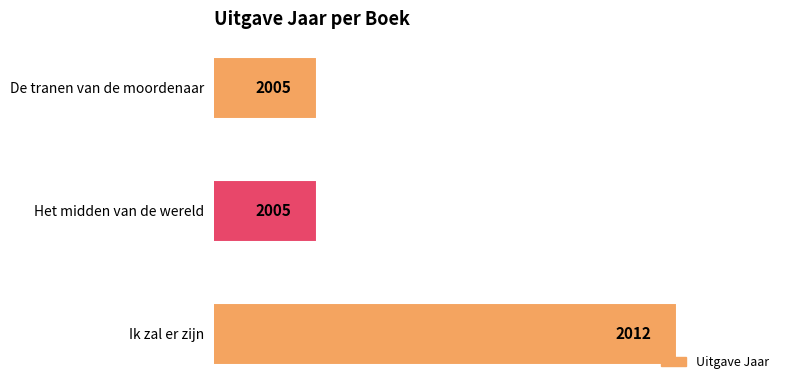

The chart shows a value of 2012 at Ik zal er zijn. True or false?

True